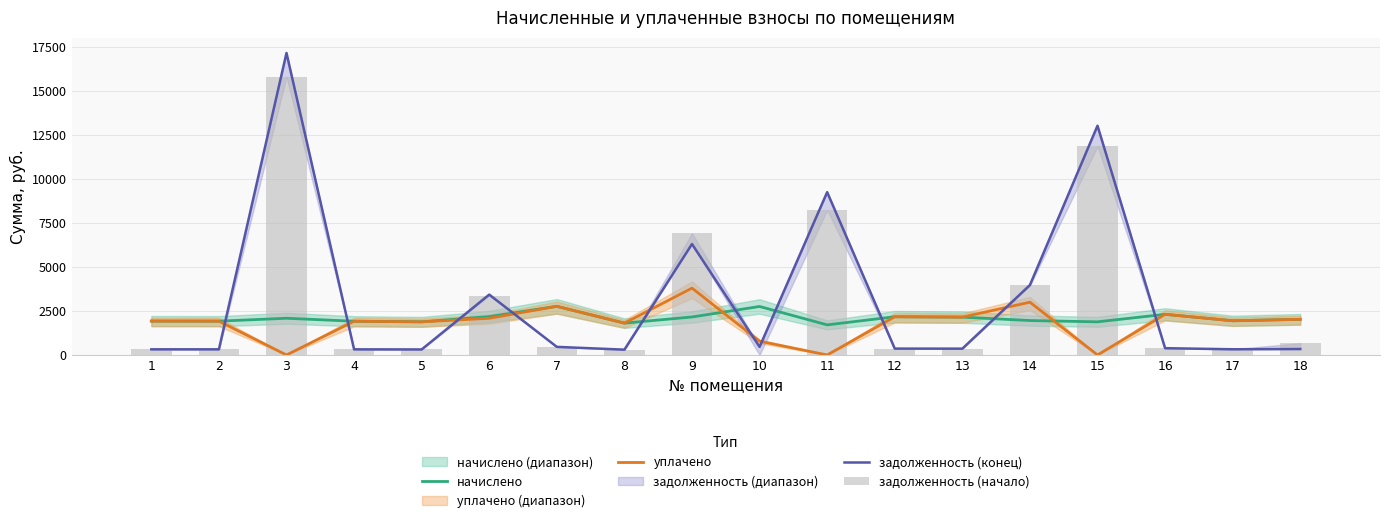

At how many categories does at least one series exceed 13003?

2